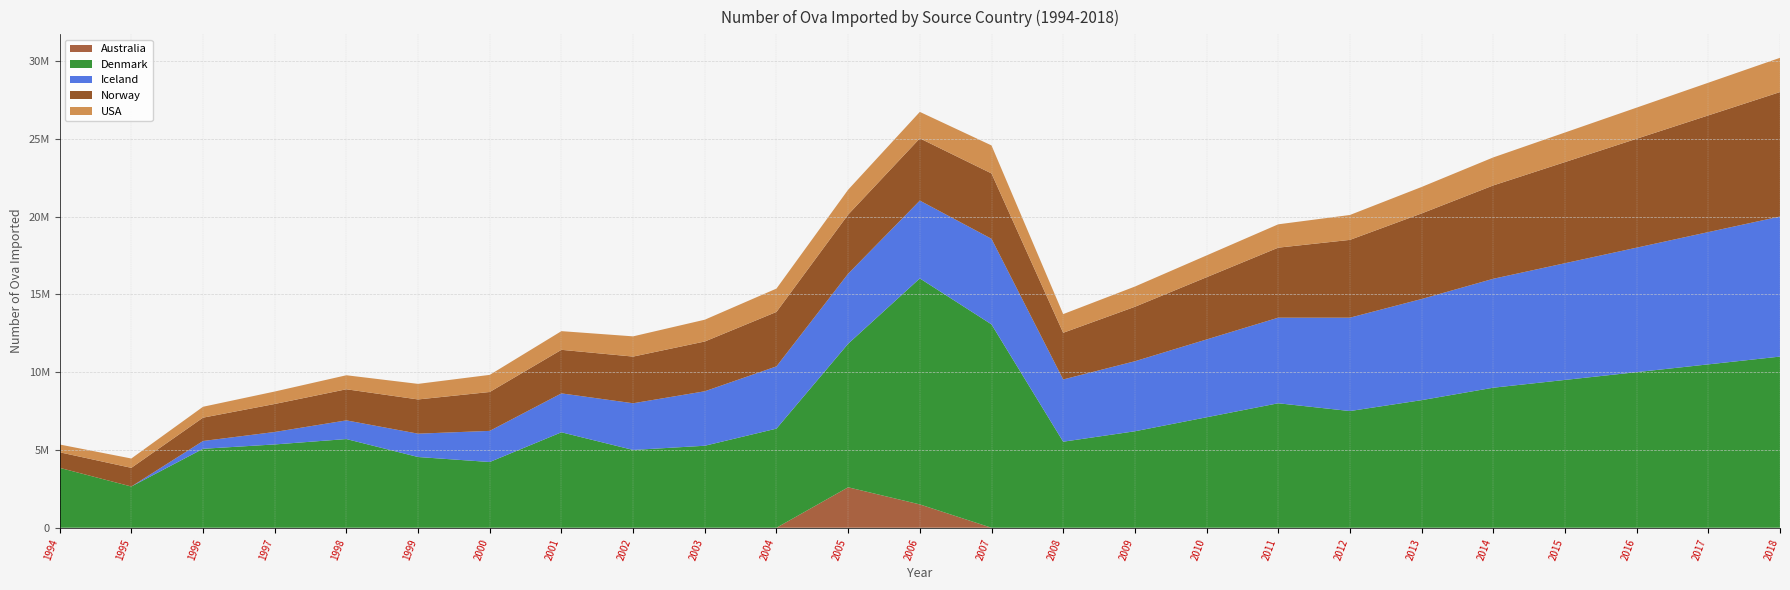

Reading left to right, list all the values displayed in this chart.

Australia: 0	0	0	0	0	0	0	0	0	0	0	2600000	1500000	0	0	0	0	0	0	0	0	0	0	0	0
Denmark: 3850000	2650000	5075000	5354000	5700000	4546000	4225000	6135000	5000000	5270000	6370000	9225000	14525000	13070000	5530000	6200000	7100000	8000000	7500000	8200000	9000000	9500000	10000000	10500000	11000000
Iceland: 0	0	500000	800000	1200000	1500000	2000000	2500000	3000000	3500000	4000000	4500000	5000000	5500000	4000000	4500000	5000000	5500000	6000000	6500000	7000000	7500000	8000000	8500000	9000000
Norway: 1000000	1200000	1500000	1800000	2000000	2200000	2500000	2800000	3000000	3200000	3500000	3800000	4000000	4200000	3000000	3500000	4000000	4500000	5000000	5500000	6000000	6500000	7000000	7500000	8000000
USA: 500000	600000	700000	800000	900000	1000000	1100000	1200000	1300000	1400000	1500000	1600000	1700000	1800000	1200000	1300000	1400000	1500000	1600000	1700000	1800000	1900000	2000000	2100000	2200000